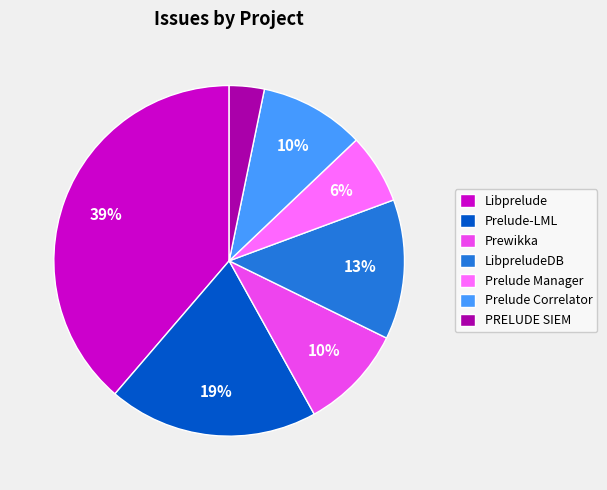

To the nearest percent, what is the combined percentage of Prelude Manager and LibpreludeDB?

19%